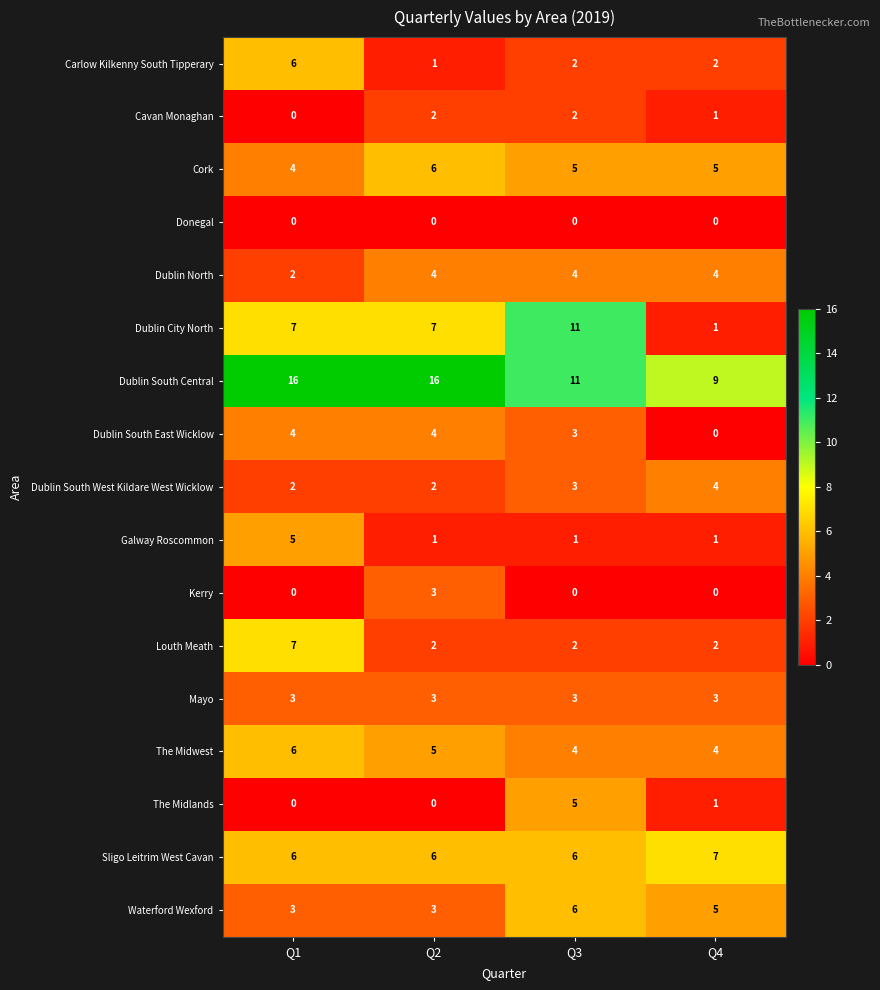

How many values in the The Midlands series are below 1?

2